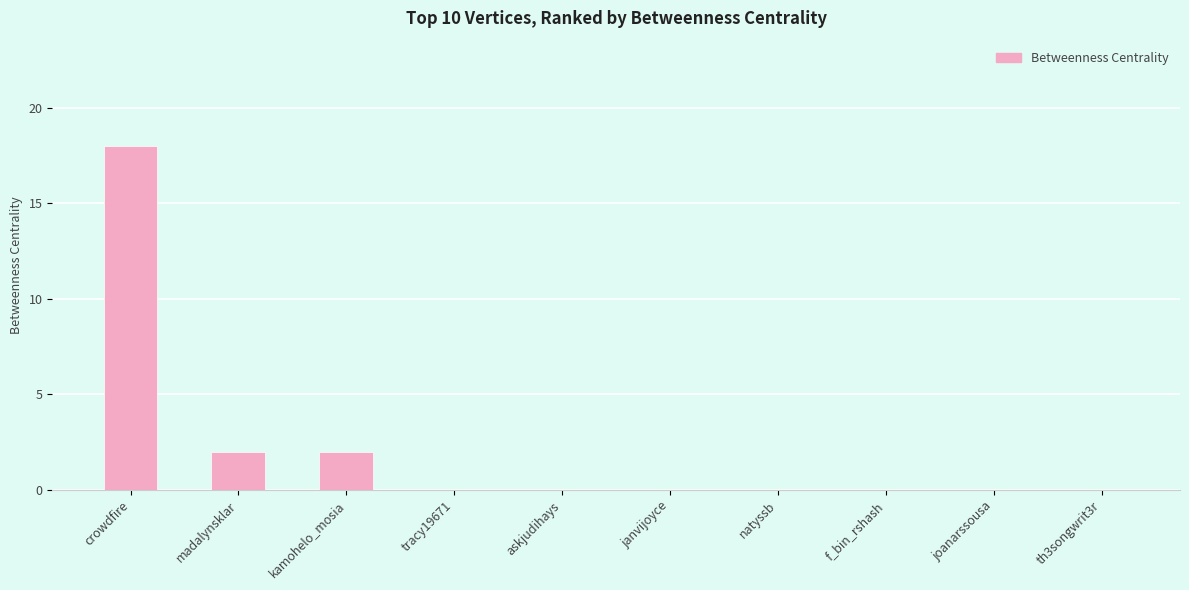

Reading right to left, transcribe all the data shown in this chart.

0	0	0	0	0	0	0	2	2	18